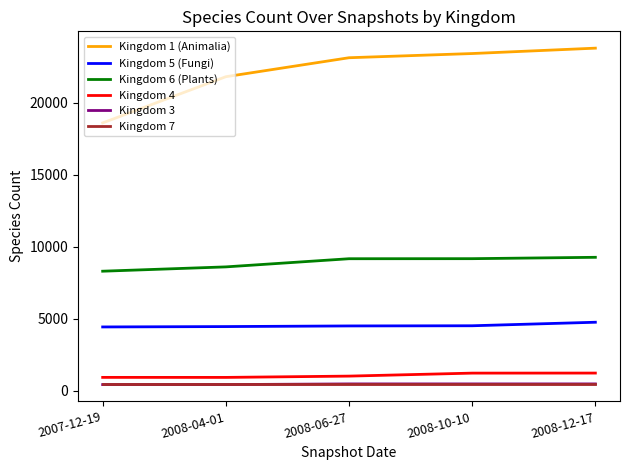

How many values in the Kingdom 1 (Animalia) series are below 23139?

2